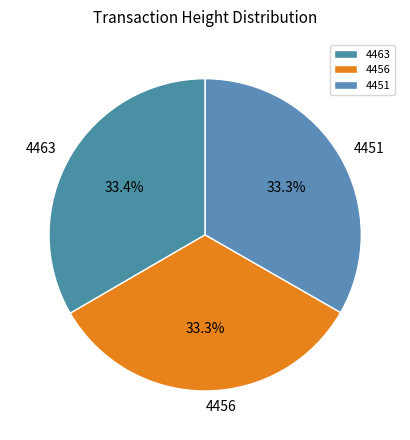

To the nearest percent, what is the combined percentage of 4456 and 4451?

67%